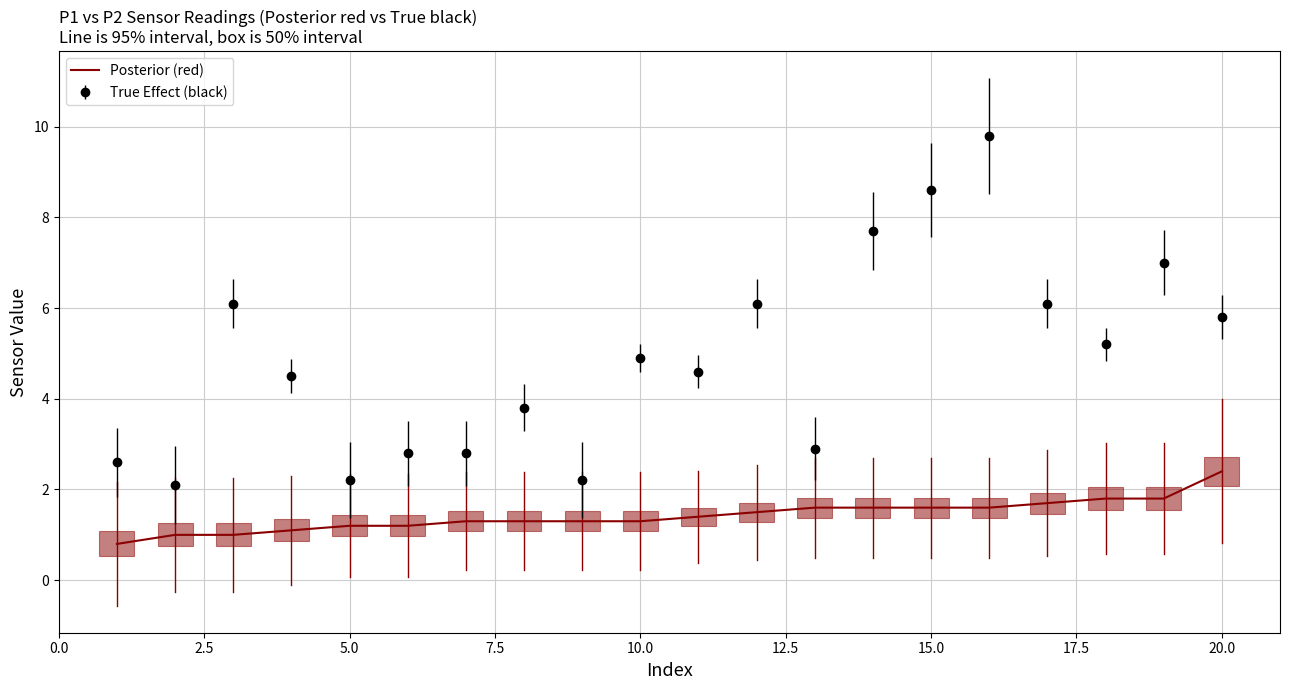

List the series in order of their overall mean, highest first.

True Effect (black), Posterior (red)